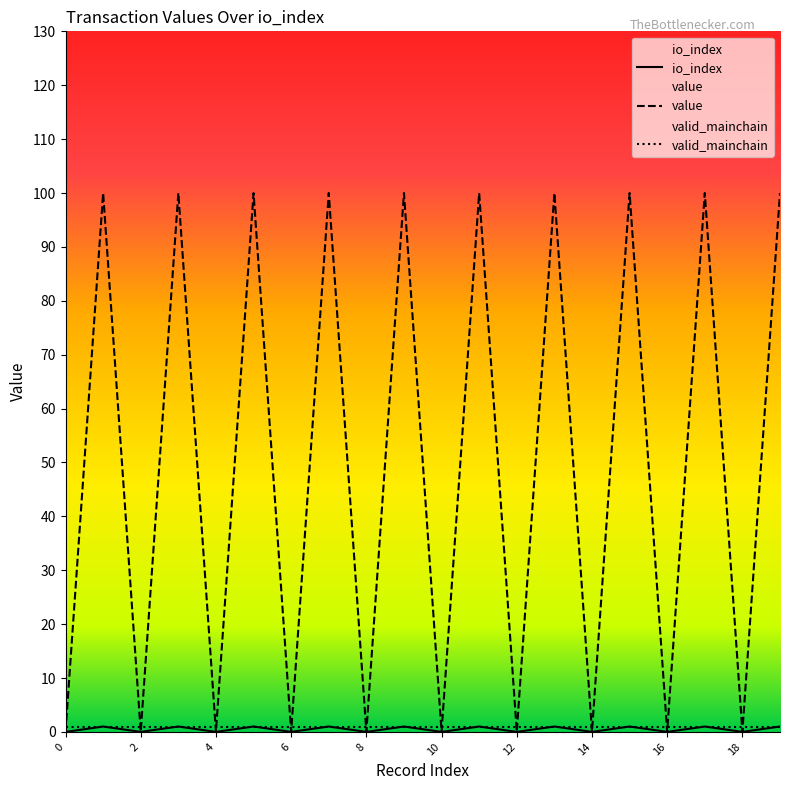

Which series has the largest total across all categories?

value